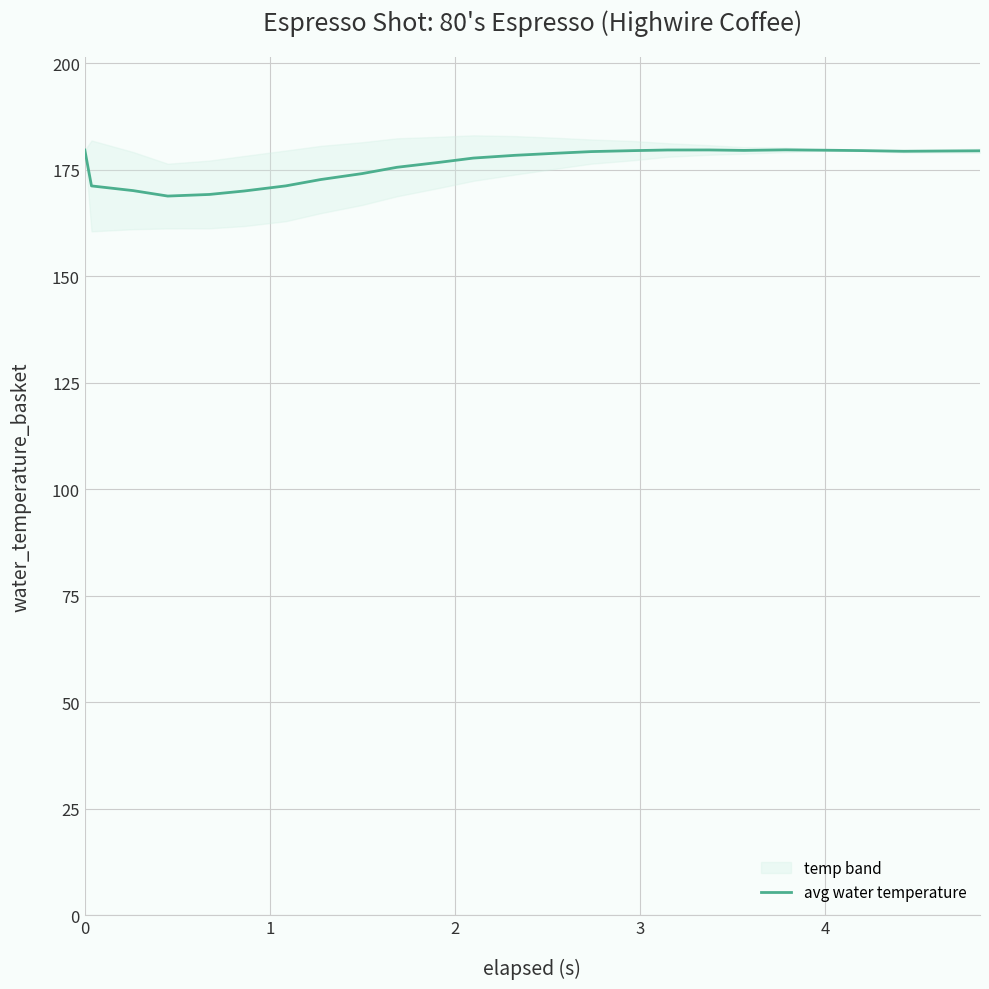

What is the value of the 24th point from the left?

179.4